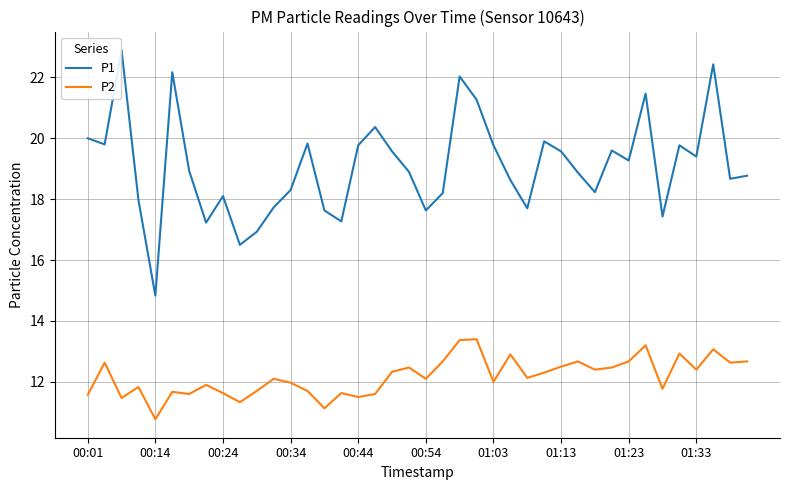

Which series has the largest range (max minus min)?

P1